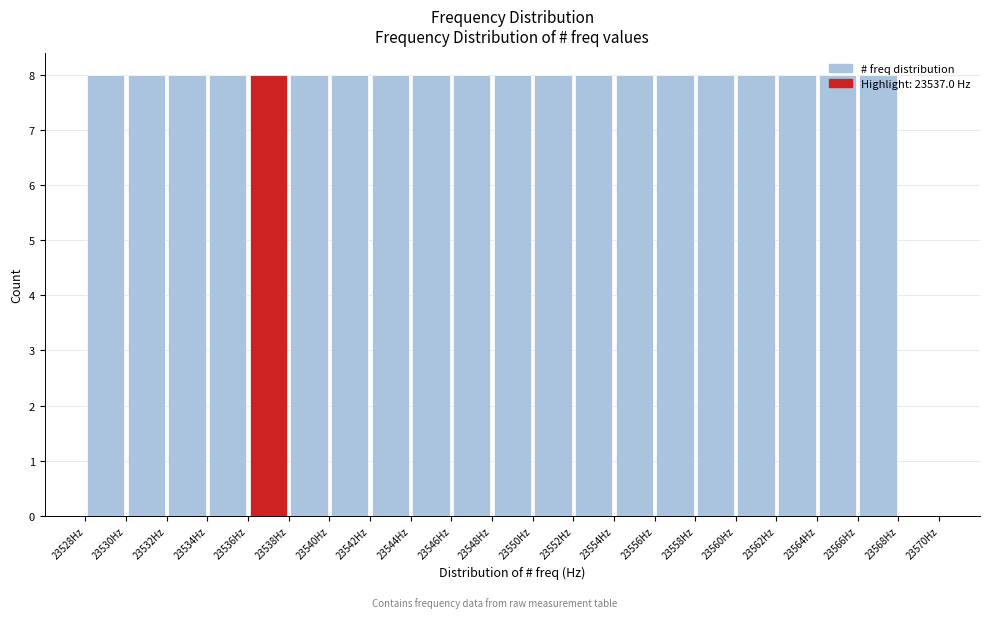

How tall is the bar that spans 23534 to 23536 on the x-axis? The values are not printed on the chart, so give them approximately, as read against the axis.

8